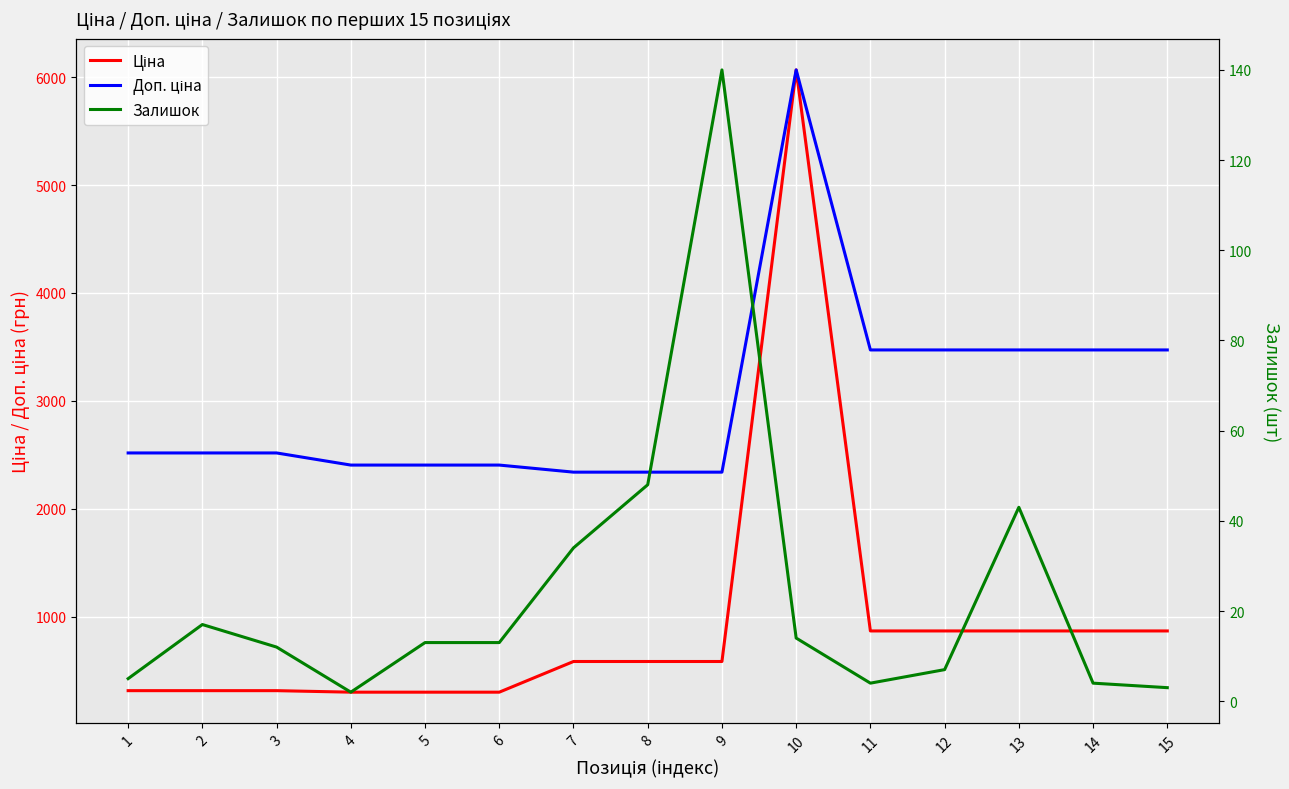

Is it true that Ціна equals 10743.9 at 10?

False